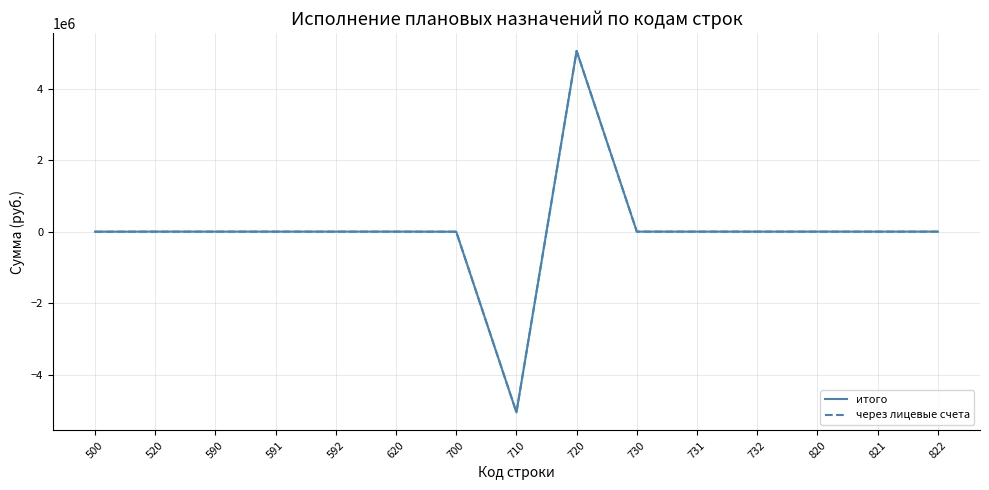

What is the minimum value shown in the chart?

-5058819.2